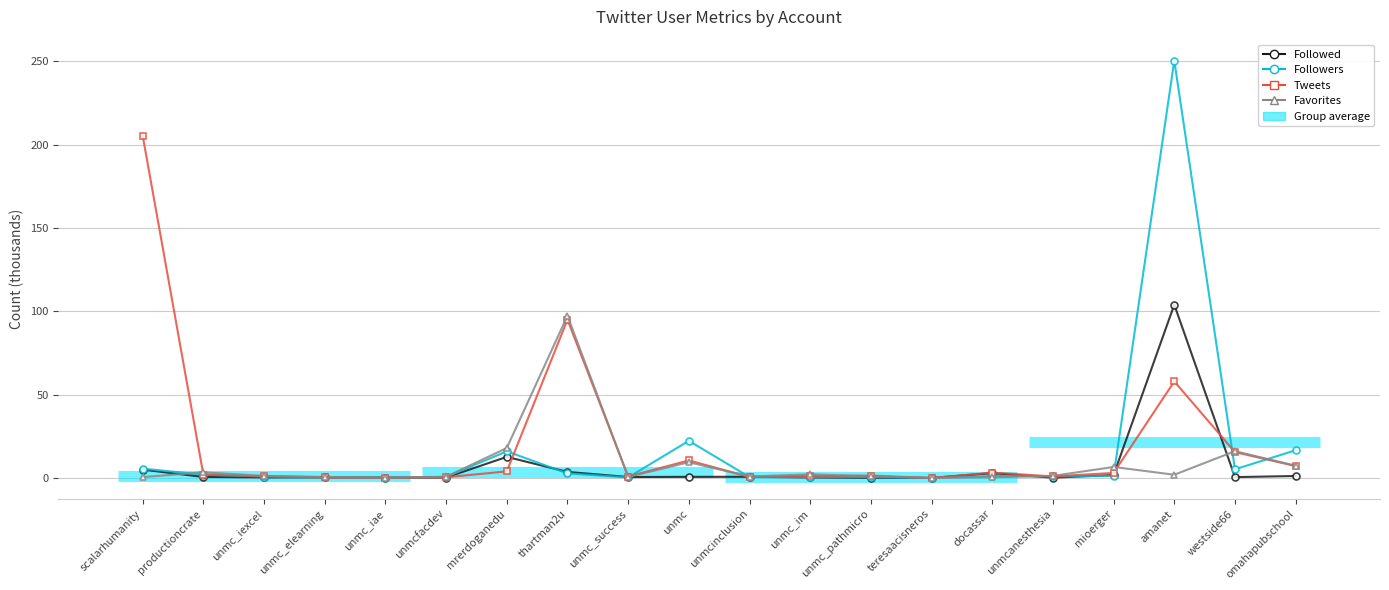

What is the total value across all series at unmcinclusion?

2.8